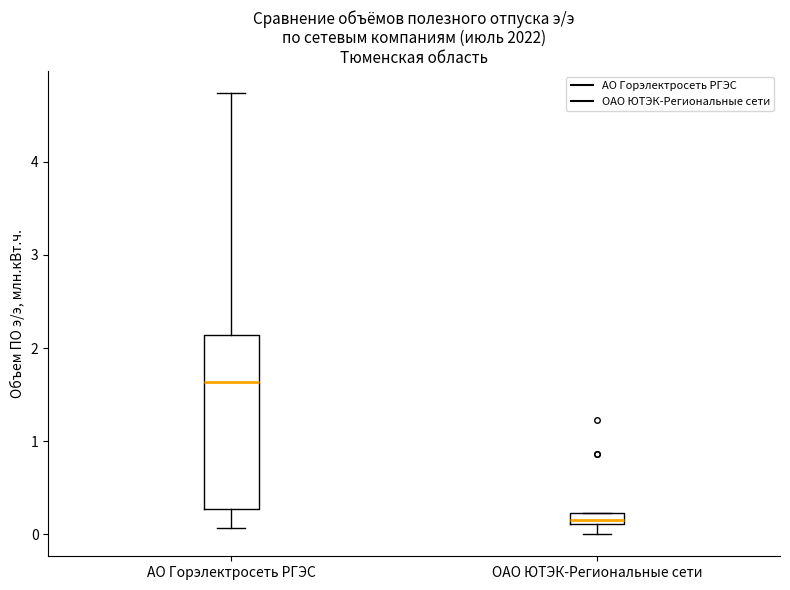

Which box is the tallest, from its lower edge to its upper edge?

АО Горэлектросеть РГЭС